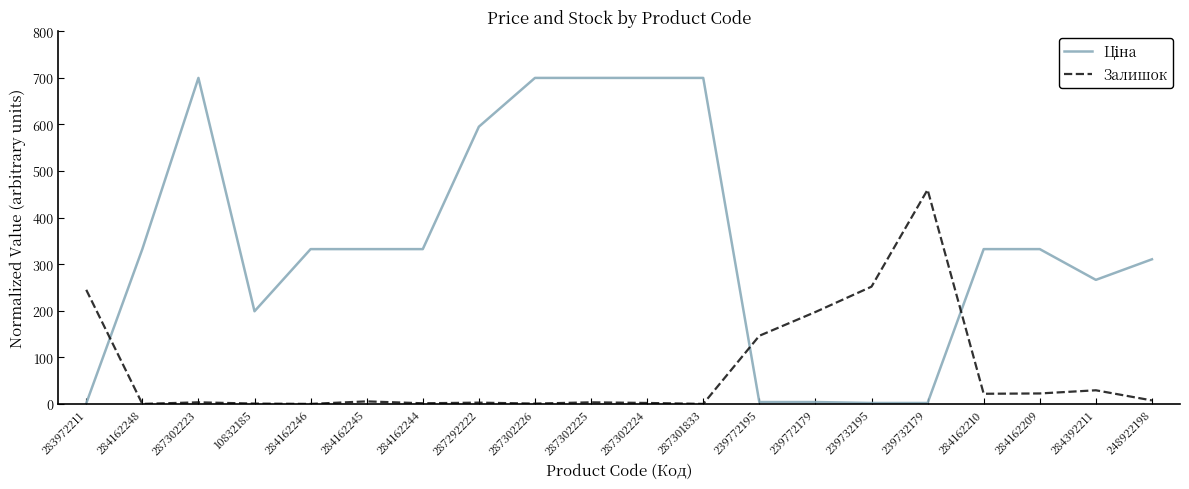

Between 239732179 and 284162209, which series saw the biggest shift?

Залишок